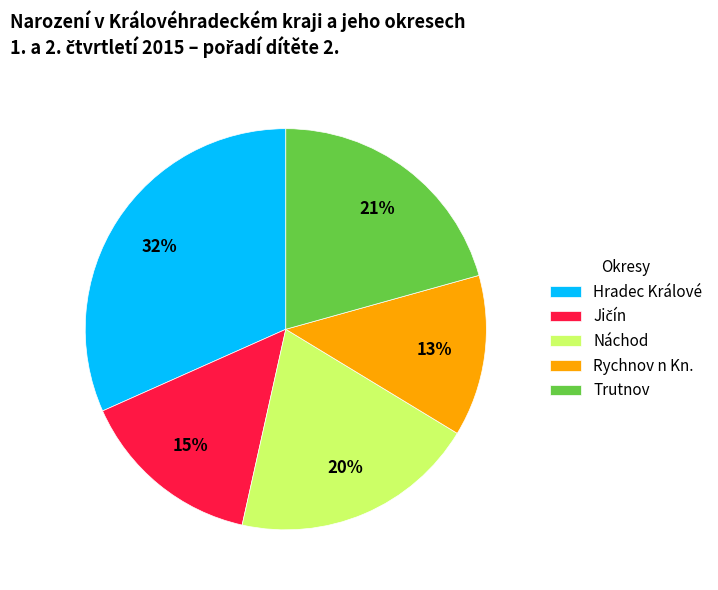

Count the number of slices in the pie.

5